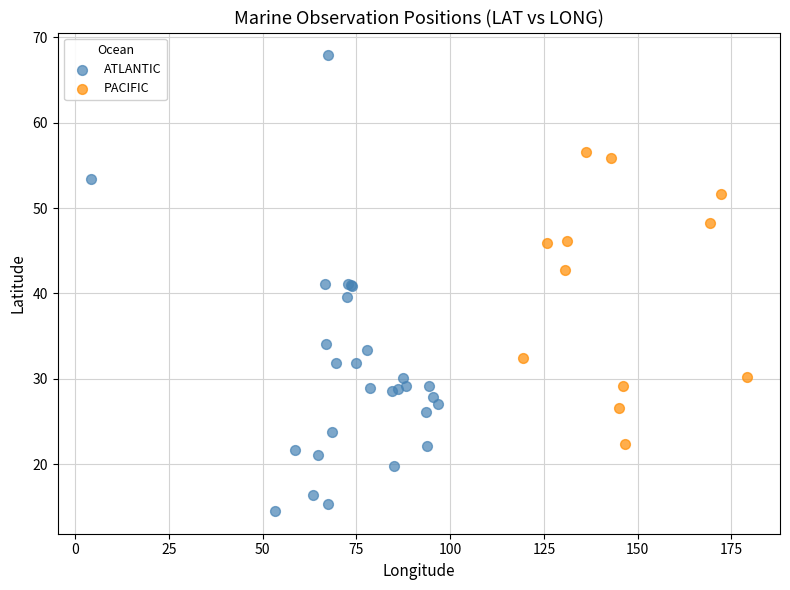

Which series reaches the maximum Y coordinate?

ATLANTIC